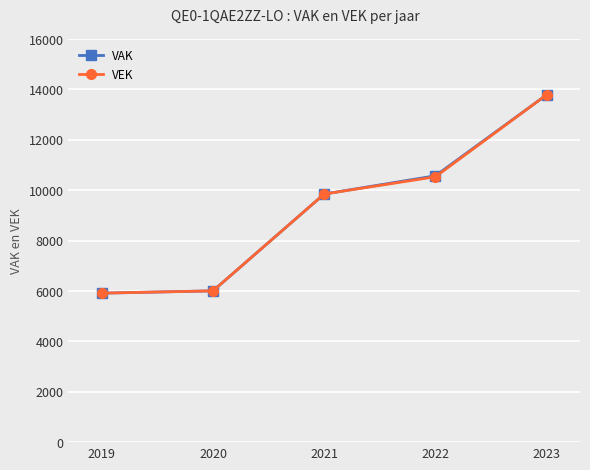

What is the difference between the second highest and minimum values in the VAK series?

4658